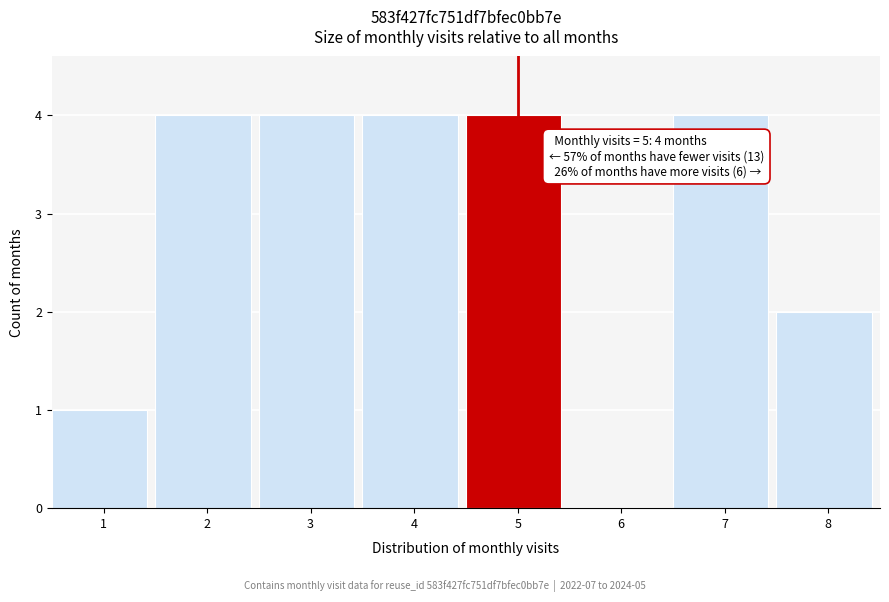

Reading left to right, extract all data points from this chart.

1=1	2=4	3=4	4=4	5=4	6=0	7=4	8=2